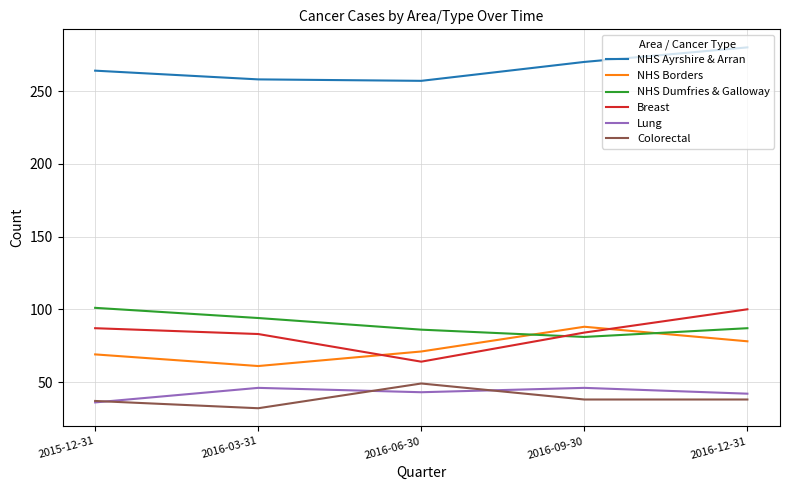

True or false: Lung and NHS Dumfries & Galloway cross at least once.

False